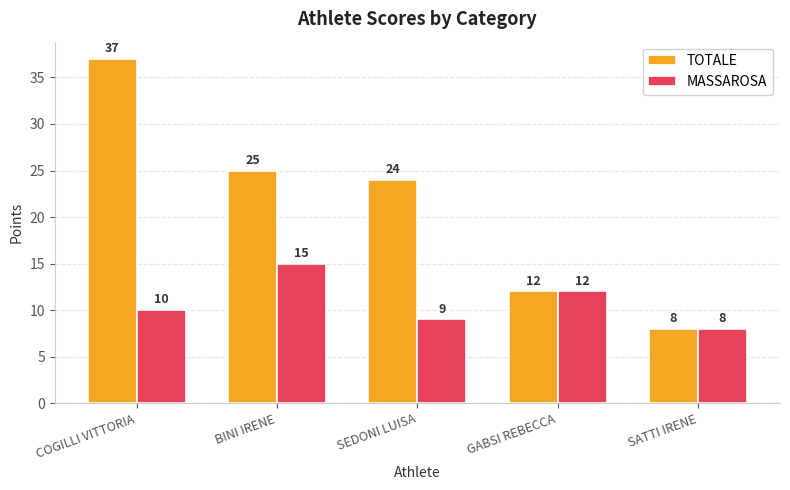

Reading left to right, extract all data points from this chart.

TOTALE: 37	25	24	12	8
MASSAROSA: 10	15	9	12	8